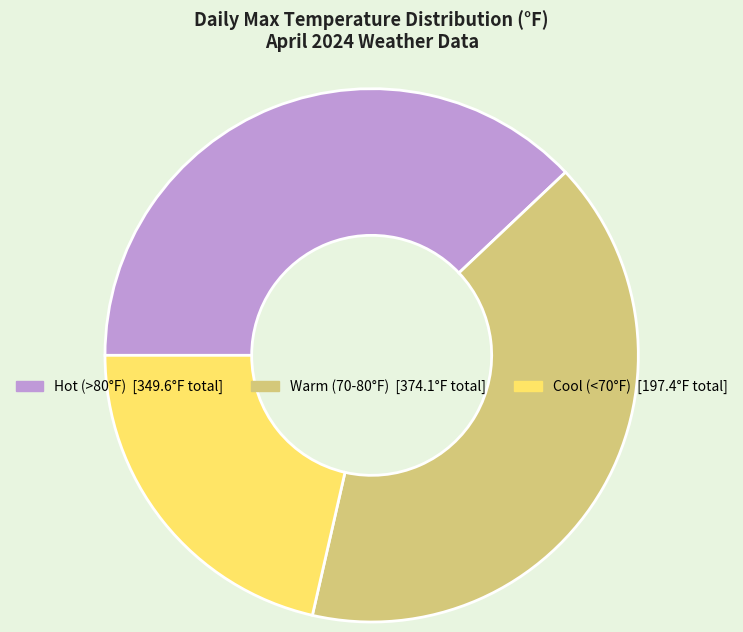

Count the number of slices in the pie.

3